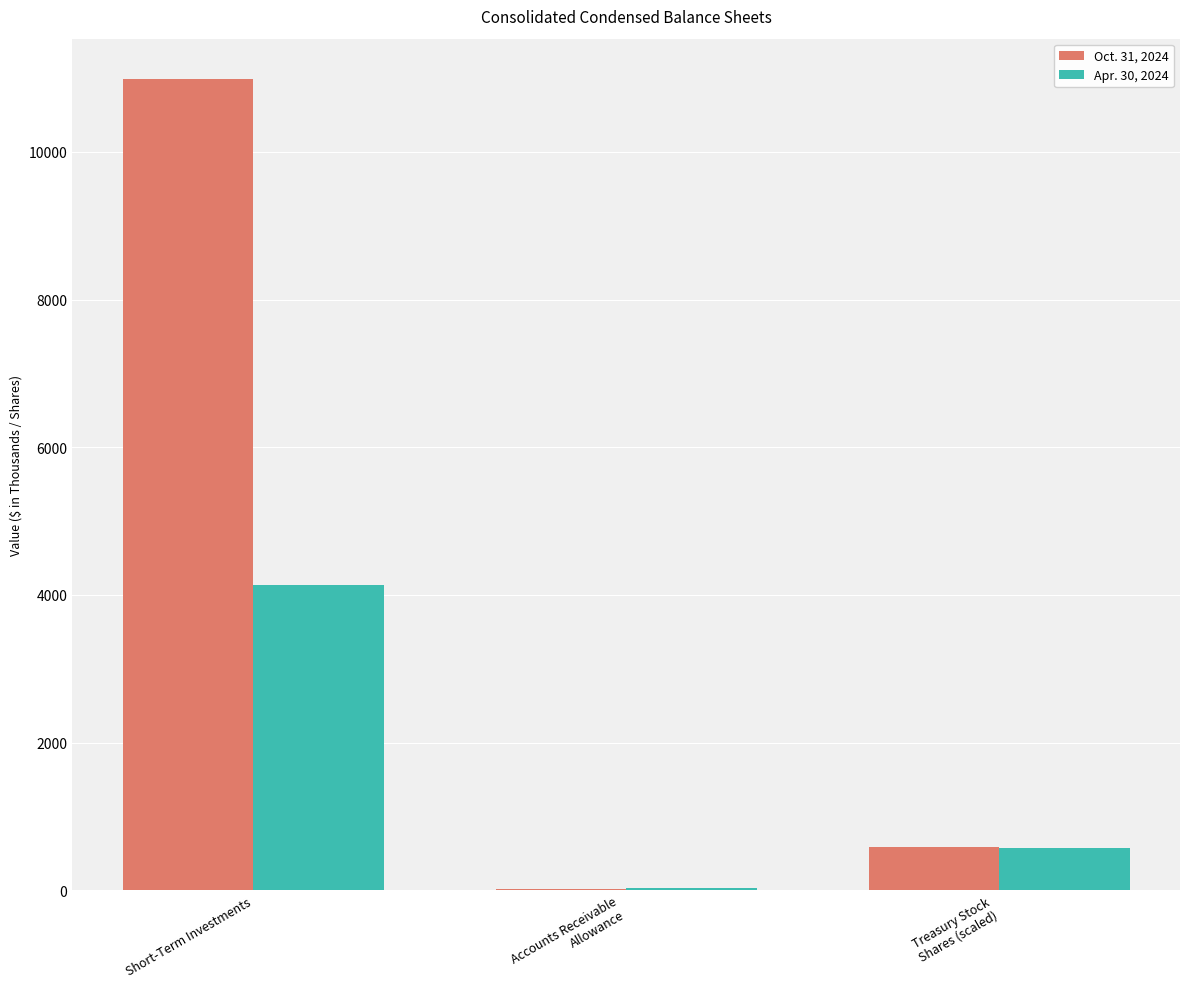

How many series are shown in this chart?

2